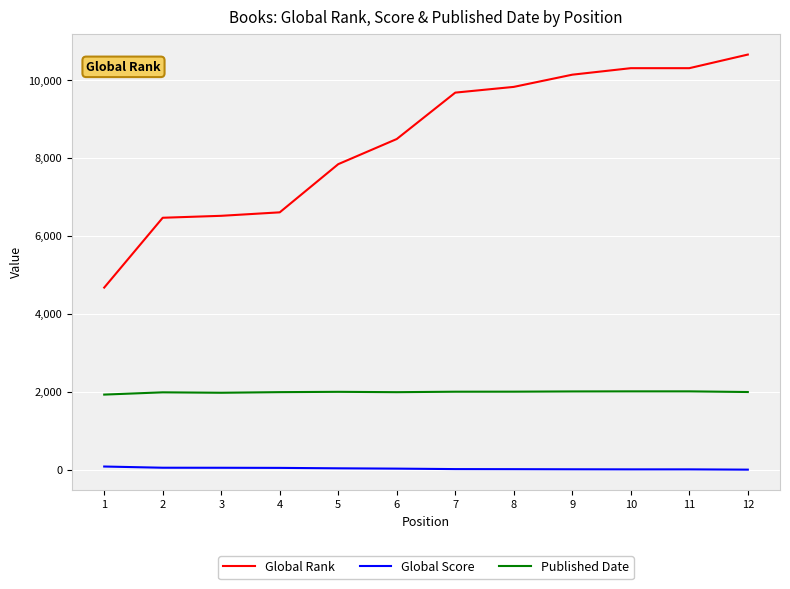

Is it true that Published Date equals 2018 at 10?

True